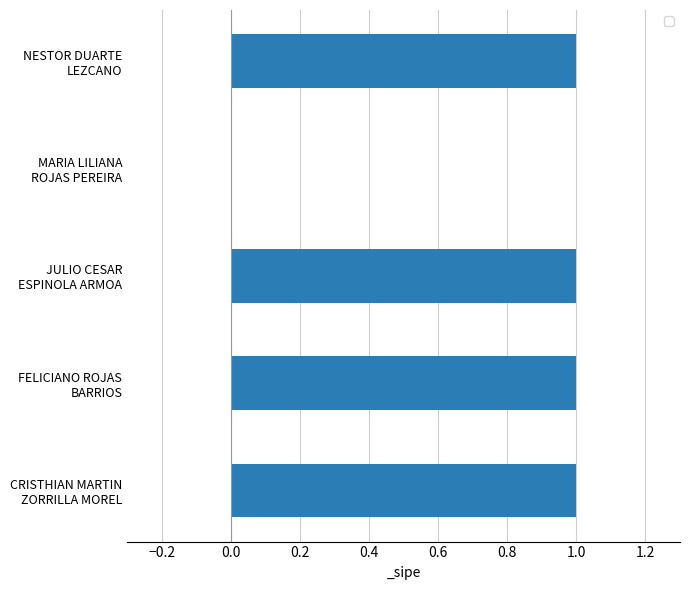

Does the chart contain stacked bars?

No